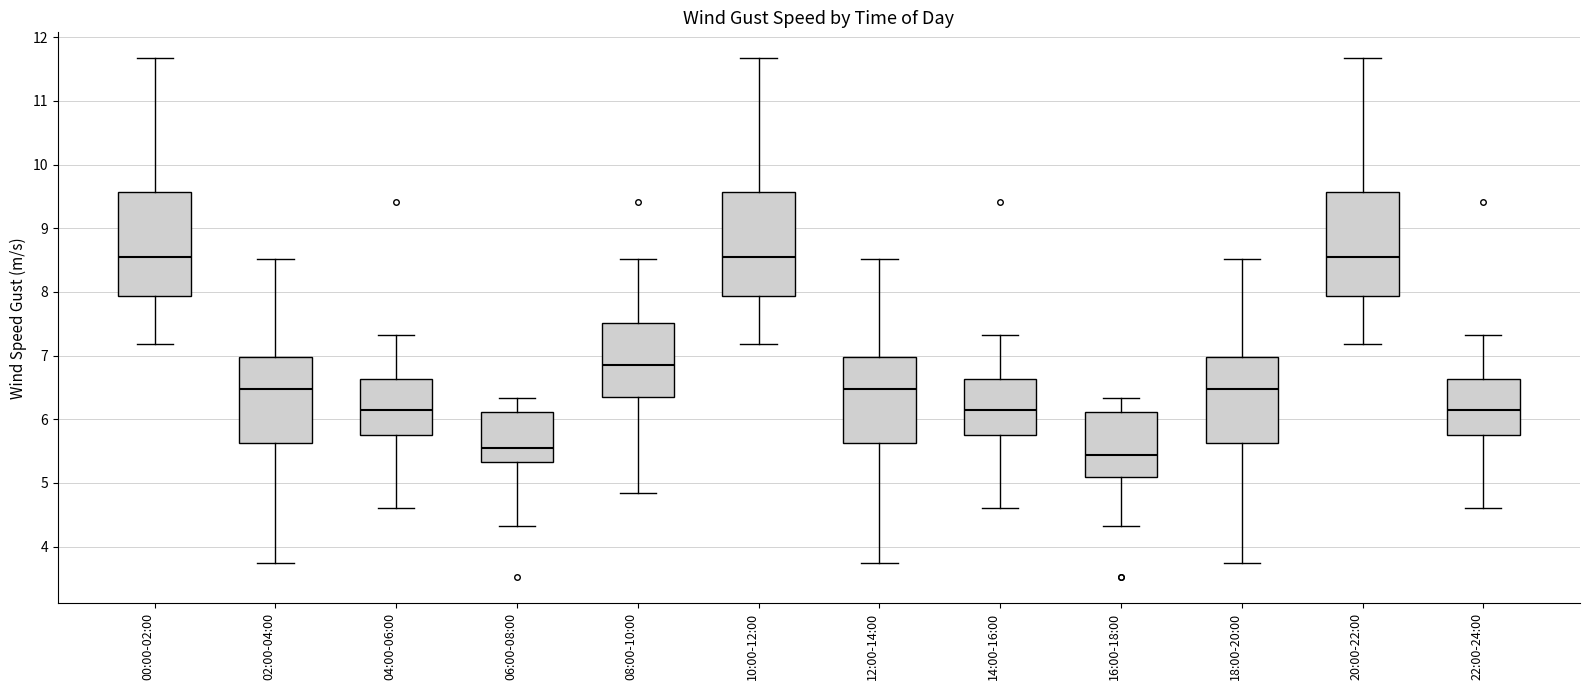

Which box's median line is the lowest?

16:00-18:00